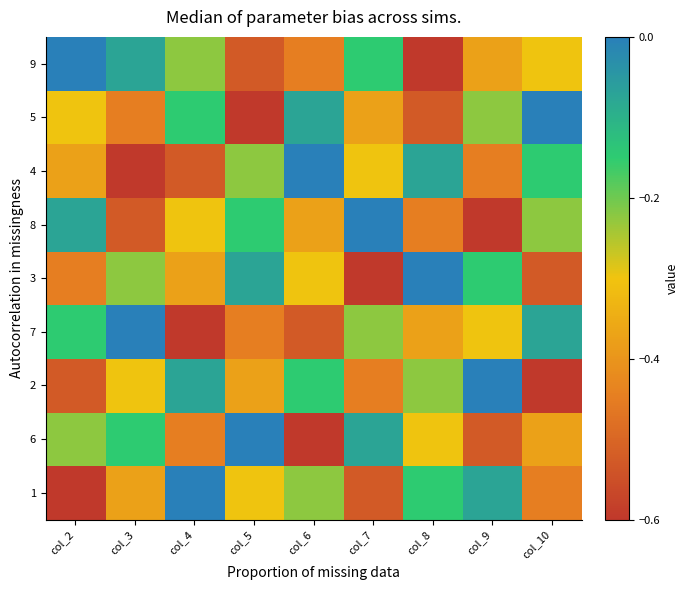

Reading left to right, list all the values displayed in this chart.

9: col_2=0.0	col_3=-0.1	col_4=-0.2	col_5=-0.5	col_6=-0.4	col_7=-0.2	col_8=-0.6	col_9=-0.4	col_10=-0.3
5: col_2=-0.3	col_3=-0.4	col_4=-0.2	col_5=-0.6	col_6=-0.1	col_7=-0.4	col_8=-0.5	col_9=-0.2	col_10=0.0
4: col_2=-0.4	col_3=-0.6	col_4=-0.5	col_5=-0.2	col_6=0.0	col_7=-0.3	col_8=-0.1	col_9=-0.4	col_10=-0.2
8: col_2=-0.1	col_3=-0.5	col_4=-0.3	col_5=-0.2	col_6=-0.4	col_7=0.0	col_8=-0.4	col_9=-0.6	col_10=-0.2
3: col_2=-0.4	col_3=-0.2	col_4=-0.4	col_5=-0.1	col_6=-0.3	col_7=-0.6	col_8=0.0	col_9=-0.2	col_10=-0.5
7: col_2=-0.2	col_3=0.0	col_4=-0.6	col_5=-0.4	col_6=-0.5	col_7=-0.2	col_8=-0.4	col_9=-0.3	col_10=-0.1
2: col_2=-0.5	col_3=-0.3	col_4=-0.1	col_5=-0.4	col_6=-0.2	col_7=-0.4	col_8=-0.2	col_9=0.0	col_10=-0.6
6: col_2=-0.2	col_3=-0.2	col_4=-0.4	col_5=0.0	col_6=-0.6	col_7=-0.1	col_8=-0.3	col_9=-0.5	col_10=-0.4
1: col_2=-0.6	col_3=-0.4	col_4=0.0	col_5=-0.3	col_6=-0.2	col_7=-0.5	col_8=-0.2	col_9=-0.1	col_10=-0.4